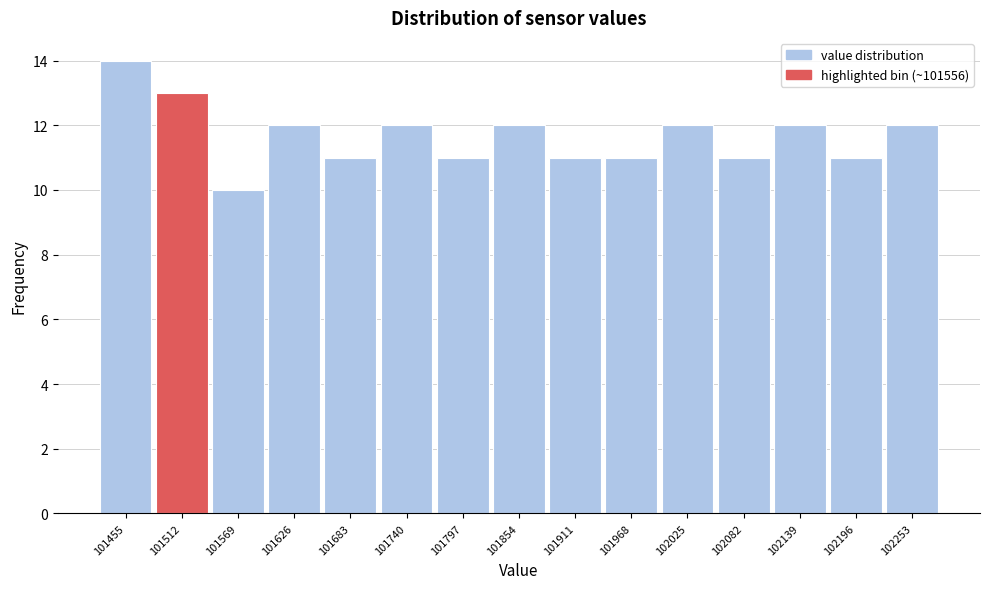

Reading left to right, extract all data points from this chart.

14	13	10	12	11	12	11	12	11	11	12	11	12	11	12